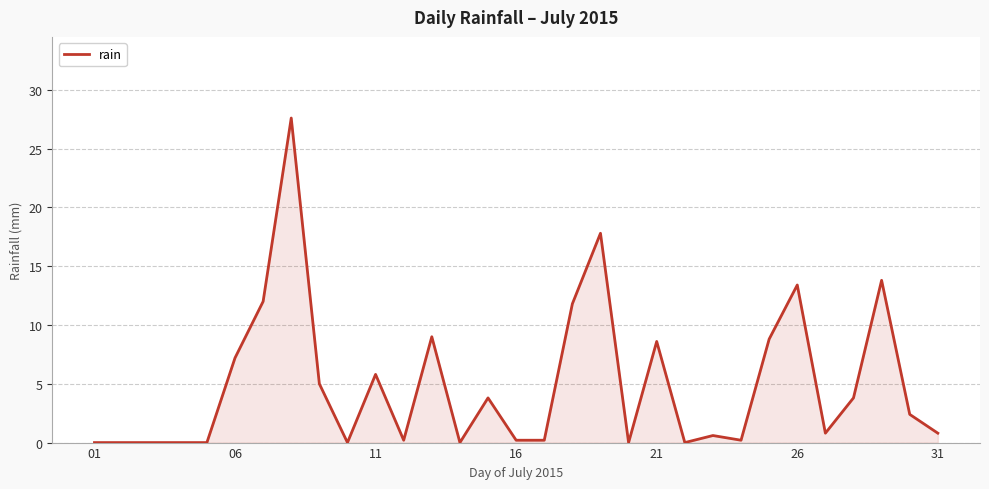

What is the maximum value shown in the chart?

27.6